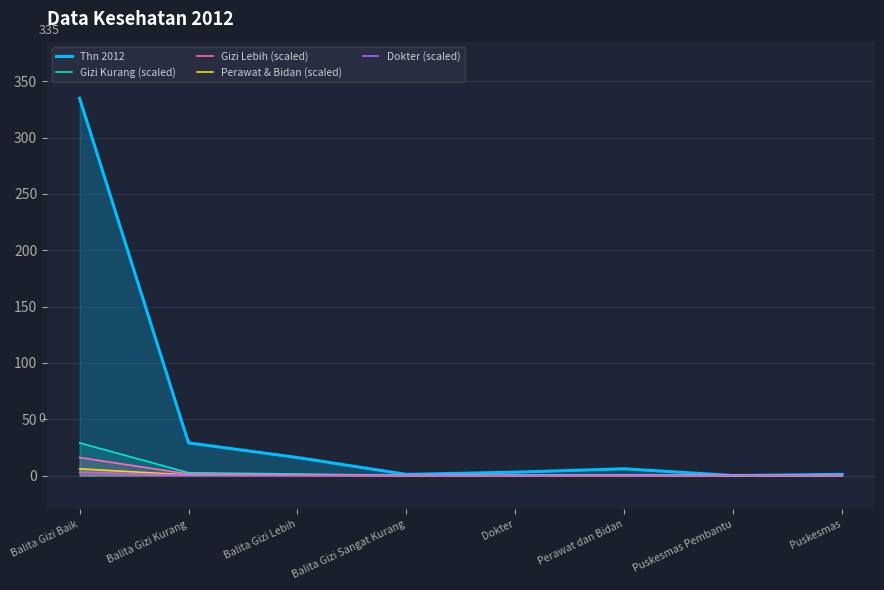

What is the label of the 4th point from the left?

Balita Gizi Sangat Kurang